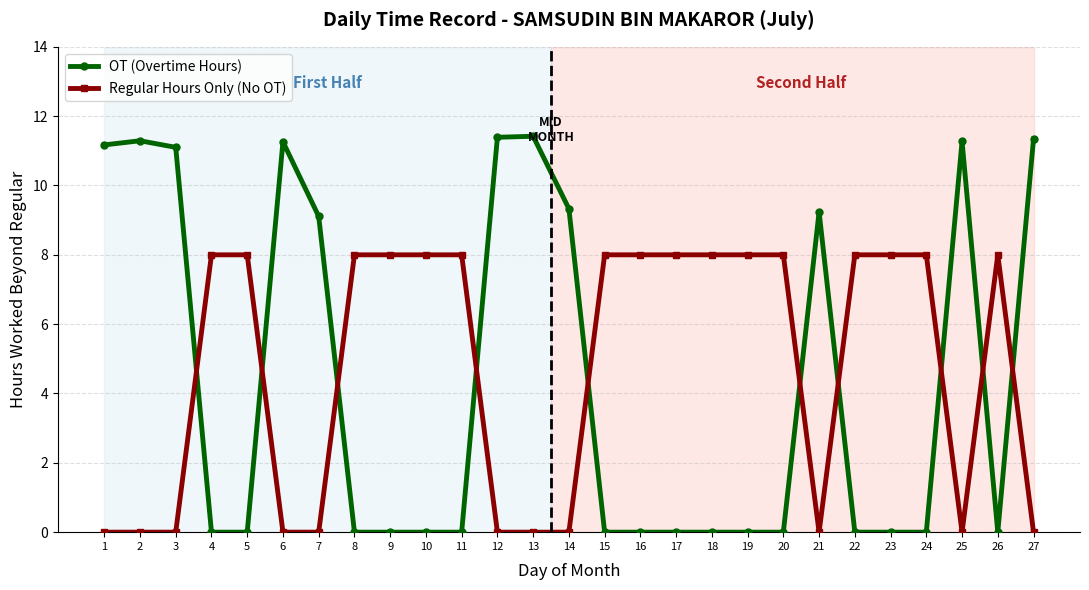

Is it true that Regular Hours Only (No OT) equals 10.9 at 17?

False